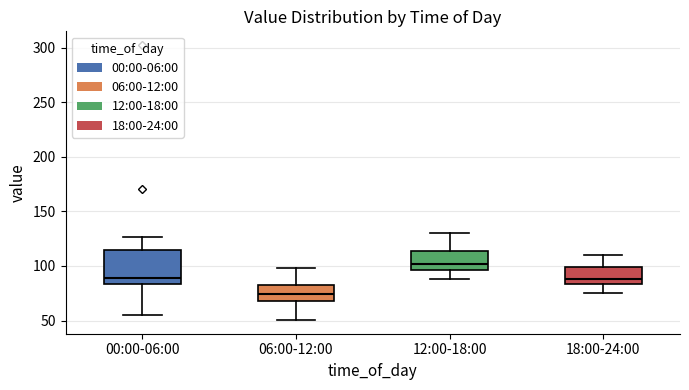

Reading left to right, transcribe this box plot: for each box, give where its median line is, the range the box spans, and where its two whiskers end, as read against the y-axis. The values are not printed on the chart, so give them approximately, as read against the axis.

00:00-06:00: median 90, box 85 to 115, whiskers 55 to 125
06:00-12:00: median 75, box 70 to 85, whiskers 50 to 100
12:00-18:00: median 100, box 95 to 115, whiskers 90 to 130
18:00-24:00: median 90, box 85 to 100, whiskers 75 to 110